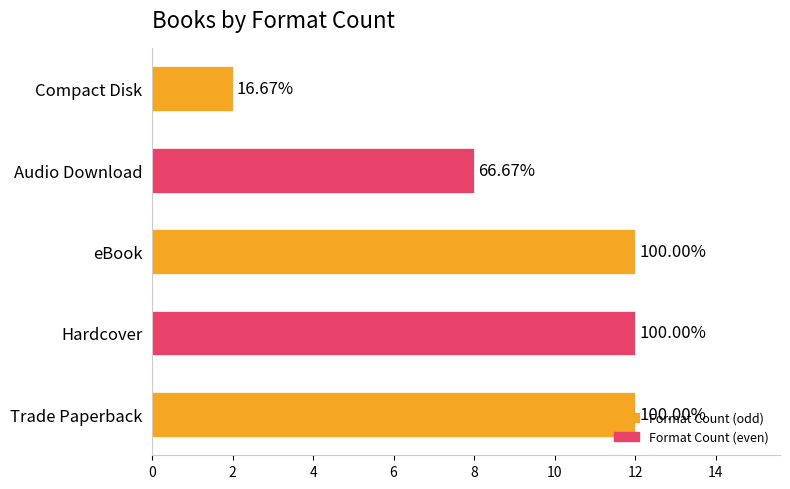

What is the sum of all values?

46